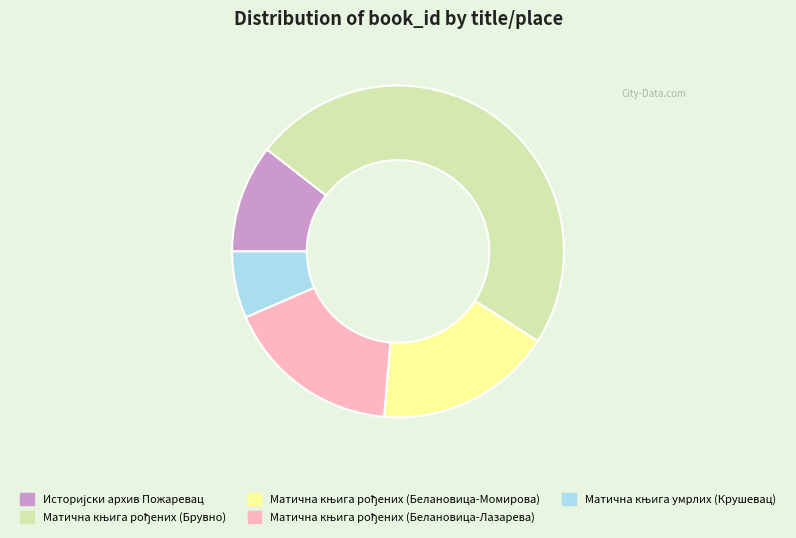

Is there a majority slice in this chart?

No